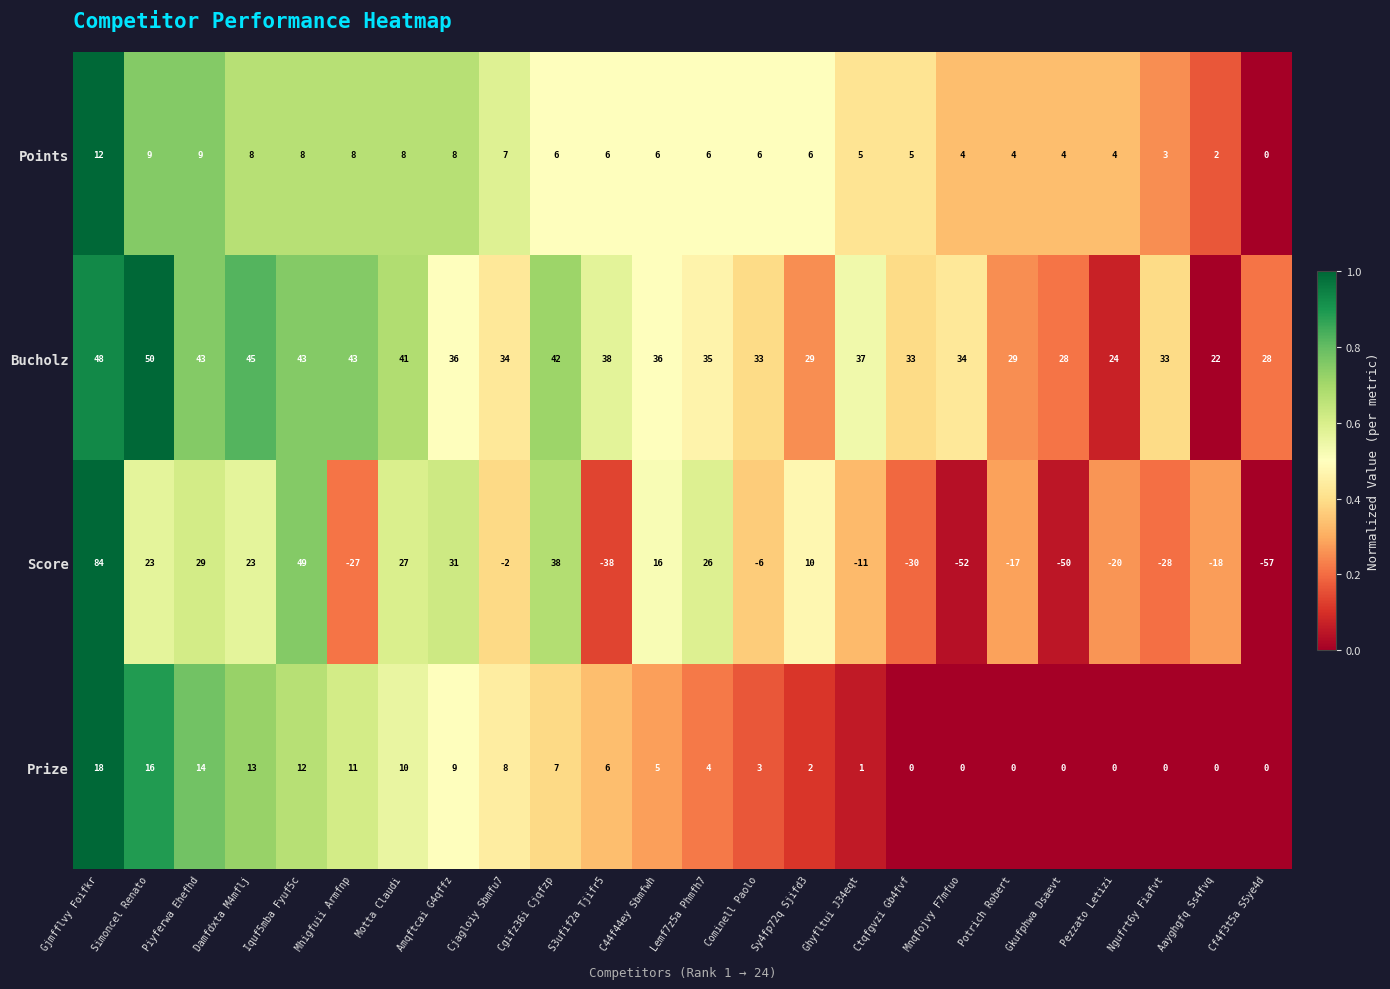

Rank the series at Sy4fp72q Sjifd3 from highest to lowest value.

Bucholz, Score, Points, Prize